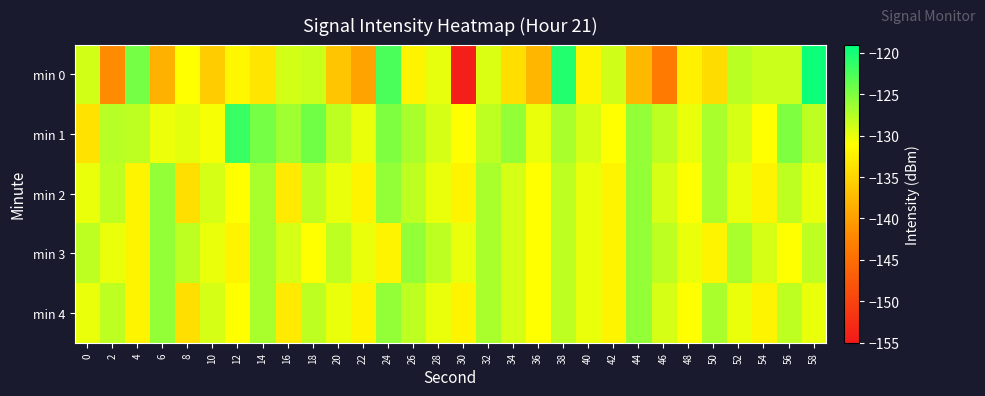

Reading left to right, what are all the values shown in this chart?

min 0: 0=-128.9	2=-141.8	4=-124.5	6=-138.3	8=-131.1	10=-135.8	12=-131.8	14=-133.4	16=-128.9	18=-128.5	20=-136.4	22=-139.6	24=-122.6	26=-132.0	28=-129.9	30=-154.2	32=-129.3	34=-133.9	36=-137.7	38=-120.6	40=-132.0	42=-128.8	44=-137.6	46=-143.6	48=-132.3	50=-134.3	52=-127.8	54=-128.5	56=-128.5	58=-119.6
min 1: 0=-133.8	2=-127.6	4=-128.0	6=-130.1	8=-129.7	10=-130.6	12=-121.8	14=-124.5	16=-126.5	18=-124.4	20=-128.0	22=-130.0	24=-125.0	26=-127.0	28=-129.0	30=-131.0	32=-128.0	34=-126.0	36=-130.0	38=-127.0	40=-129.0	42=-131.0	44=-126.0	46=-128.0	48=-130.0	50=-127.0	52=-129.0	54=-131.0	56=-125.0	58=-128.0
min 2: 0=-130.0	2=-128.0	4=-132.0	6=-126.0	8=-134.0	10=-129.0	12=-131.0	14=-127.0	16=-133.0	18=-128.0	20=-130.0	22=-132.0	24=-126.0	26=-128.0	28=-130.0	30=-132.0	32=-127.0	34=-129.0	36=-131.0	38=-128.0	40=-130.0	42=-132.0	44=-126.0	46=-129.0	48=-131.0	50=-127.0	52=-130.0	54=-132.0	56=-128.0	58=-130.0
min 3: 0=-128.0	2=-130.0	4=-132.0	6=-126.0	8=-128.0	10=-130.0	12=-132.0	14=-127.0	16=-129.0	18=-131.0	20=-128.0	22=-130.0	24=-132.0	26=-126.0	28=-128.0	30=-130.0	32=-127.0	34=-129.0	36=-131.0	38=-128.0	40=-130.0	42=-132.0	44=-126.0	46=-128.0	48=-130.0	50=-132.0	52=-127.0	54=-129.0	56=-131.0	58=-128.0
min 4: 0=-130.0	2=-128.0	4=-132.0	6=-126.0	8=-134.0	10=-129.0	12=-131.0	14=-127.0	16=-133.0	18=-128.0	20=-130.0	22=-132.0	24=-126.0	26=-128.0	28=-130.0	30=-132.0	32=-127.0	34=-129.0	36=-131.0	38=-128.0	40=-130.0	42=-132.0	44=-126.0	46=-129.0	48=-131.0	50=-127.0	52=-130.0	54=-132.0	56=-128.0	58=-130.0